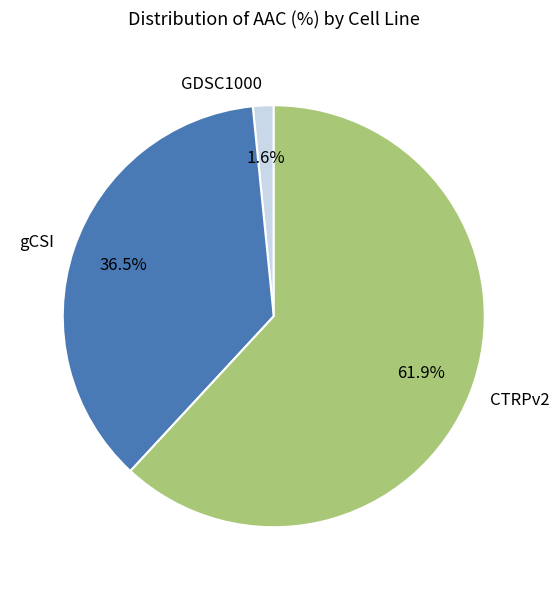

Which category has the smallest portion of the pie?

GDSC1000